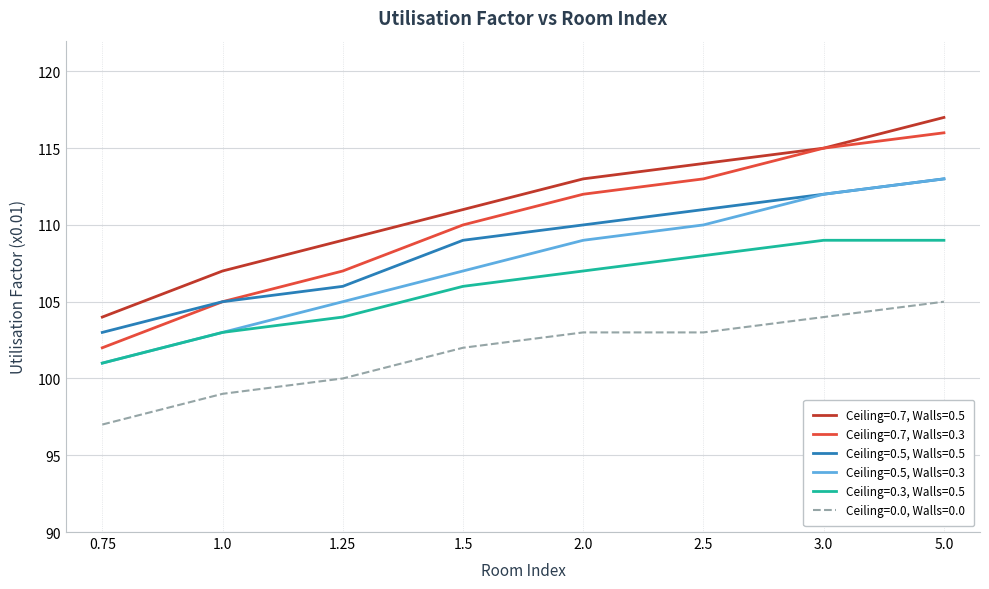

True or false: Ceiling=0.5, Walls=0.5 and Ceiling=0.0, Walls=0.0 cross at least once.

False